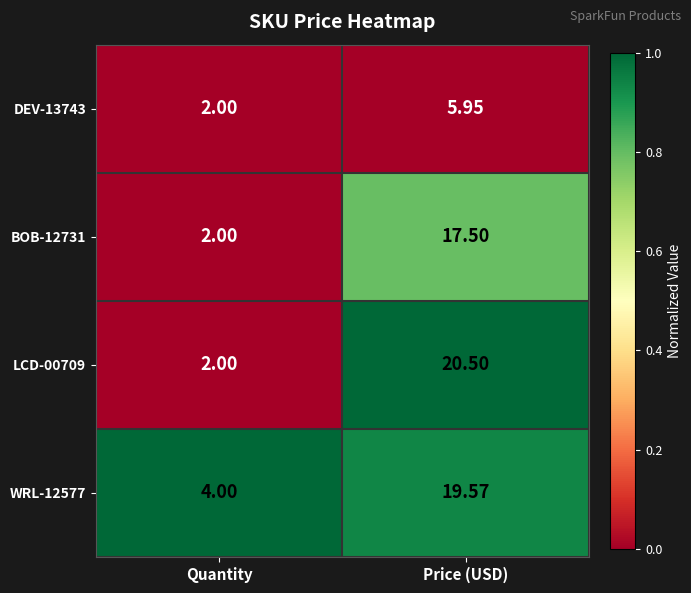

At which category does the chart reach its peak across all series?

Price (USD)